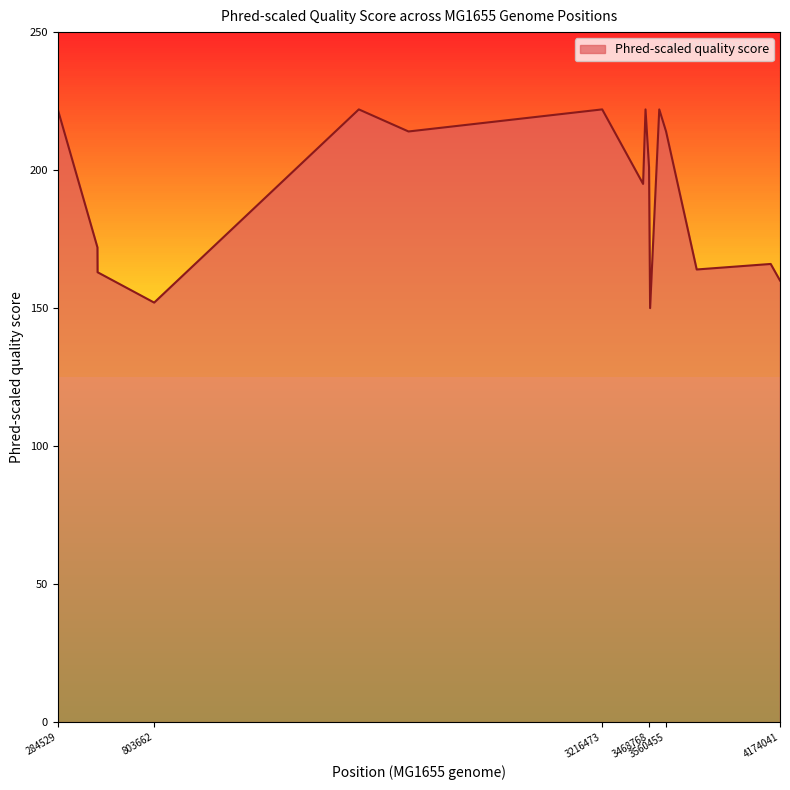

What is the greatest value displayed?

222